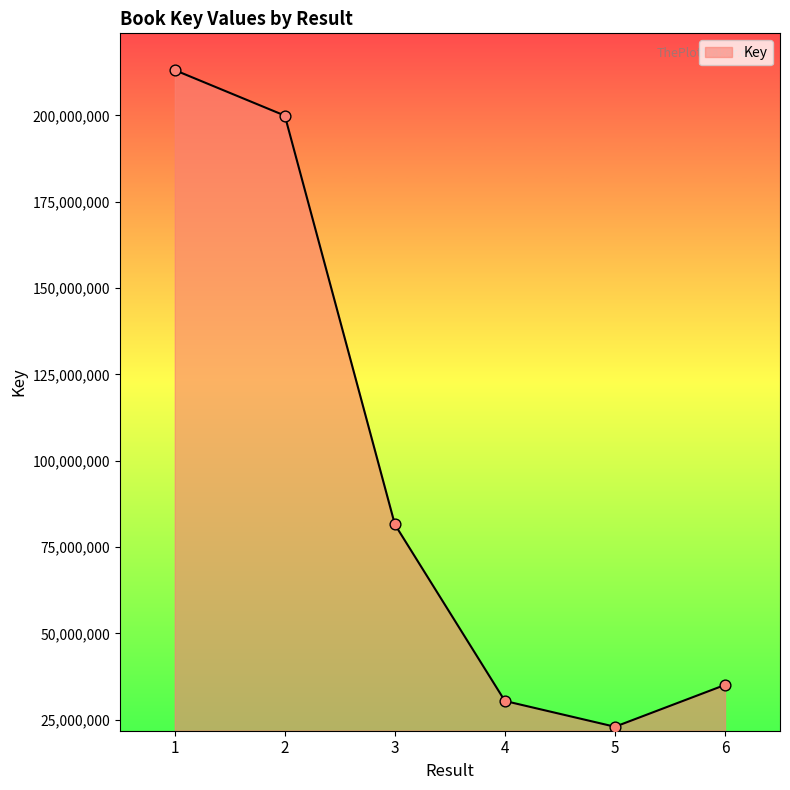

What is the change in value from 1 to 6?

-178012709